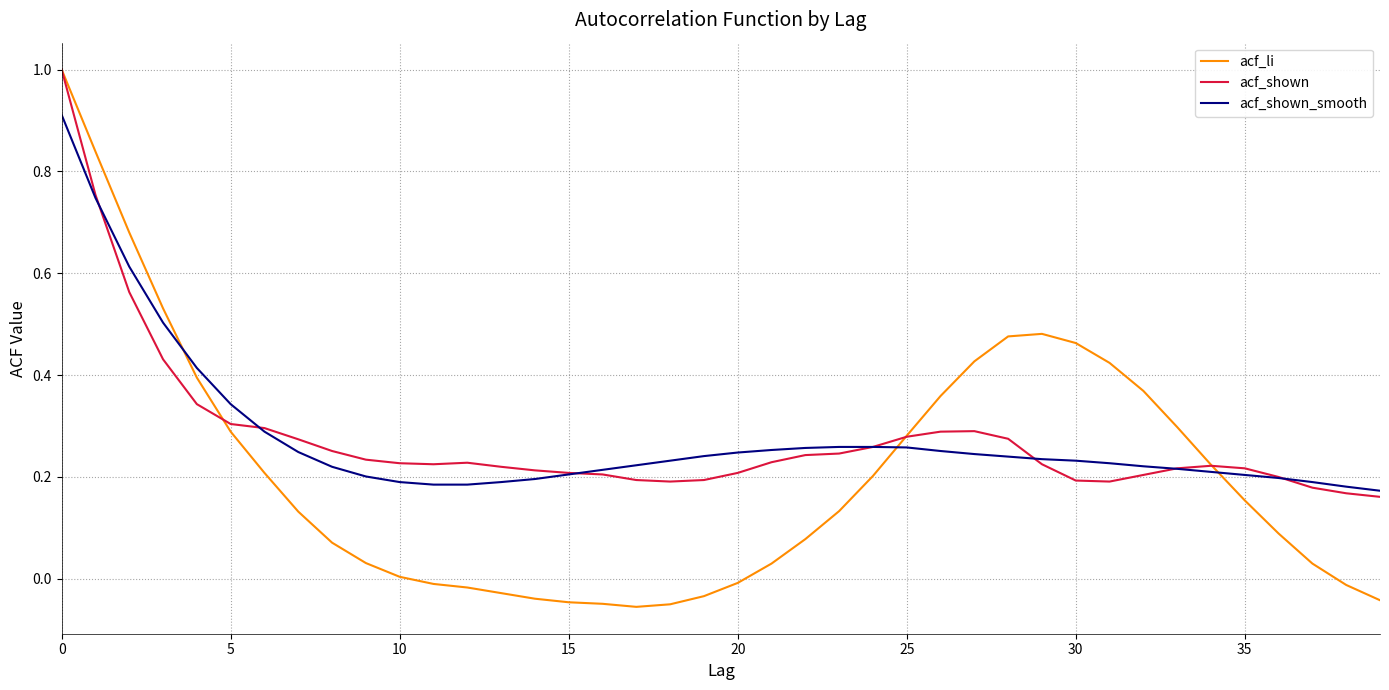

What is the highest value of the acf_shown_smooth series?

0.9